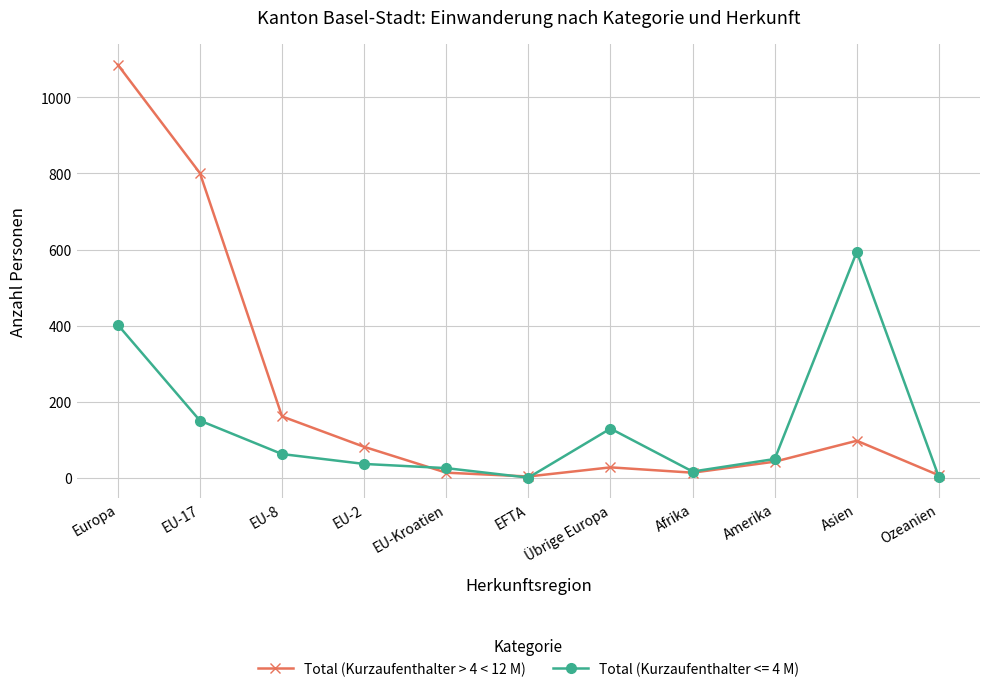

The value of Total (Kurzaufenthalter <= 4 M) at EU-2 is 36. True or false?

True